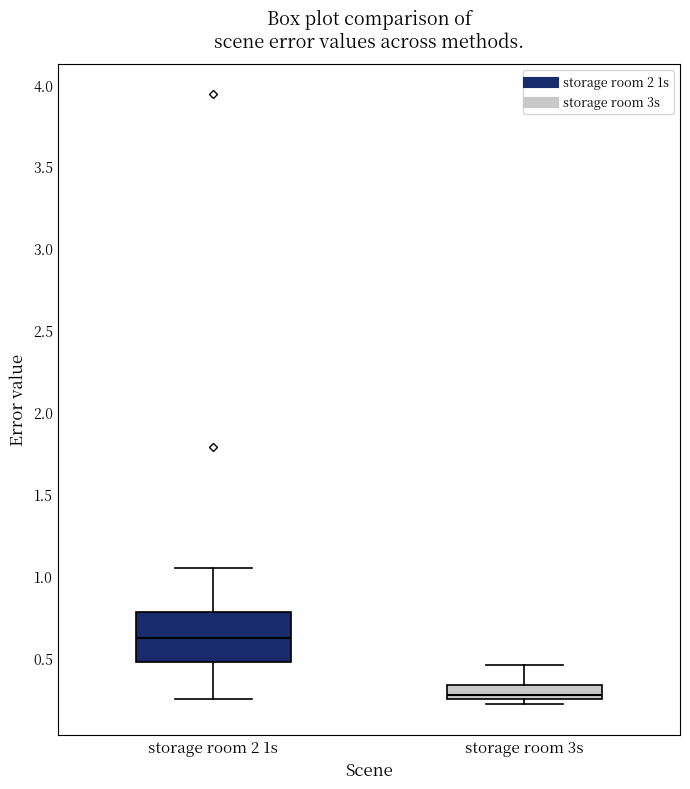

Comparing the boxes themselves (not the whiskers), which one is the tallest?

storage room 2 1s